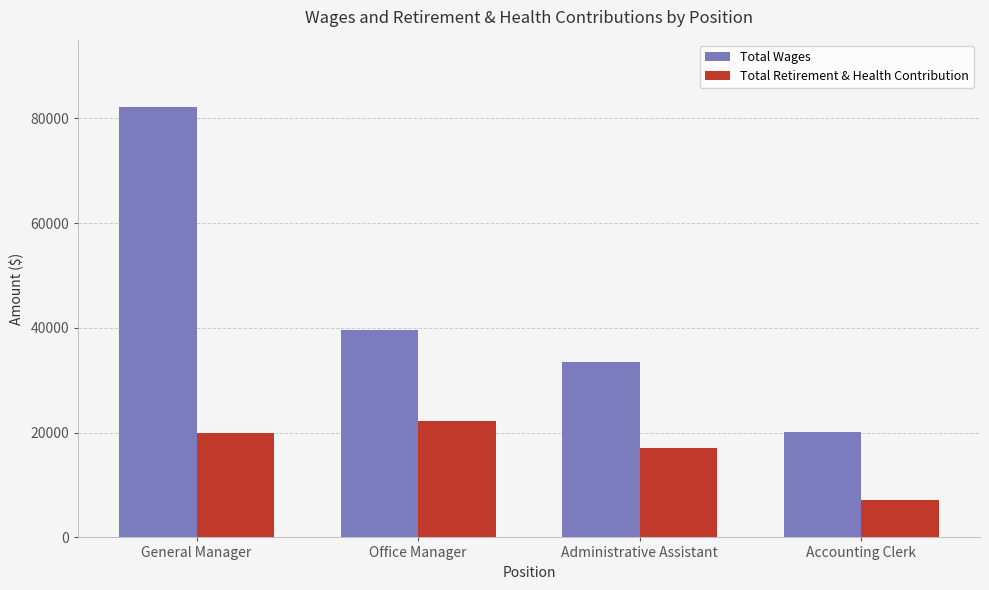

Count the number of categories in the chart.

4